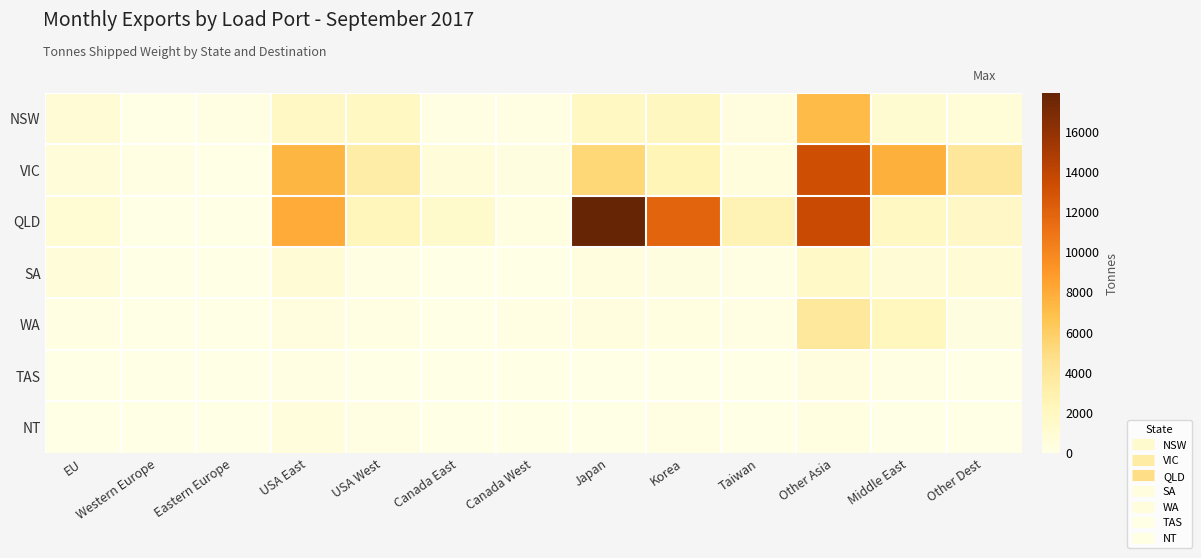

Reading left to right, list all the values displayed in this chart.

NSW: EU=863	Western Europe=15	Eastern Europe=84	USA East=1773	USA West=1886	Canada East=98	Canada West=125	Japan=1918	Korea=1960	Taiwan=399	Other Asia=7203	Middle East=1096	Other Dest=729
VIC: EU=640	Western Europe=81	Eastern Europe=21	USA East=7444	USA West=3316	Canada East=606	Canada West=296	Japan=5377	Korea=2466	Taiwan=509	Other Asia=13264	Middle East=7703	Other Dest=3965
QLD: EU=1024	Western Europe=62	Eastern Europe=1	USA East=8004	USA West=2368	Canada East=1339	Canada West=251	Japan=17909	Korea=11849	Taiwan=2604	Other Asia=13523	Middle East=1870	Other Dest=1709
SA: EU=680	Western Europe=9	Eastern Europe=0	USA East=857	USA West=177	Canada East=23	Canada West=47	Japan=399	Korea=294	Taiwan=120	Other Asia=1601	Middle East=862	Other Dest=901
WA: EU=154	Western Europe=33	Eastern Europe=12	USA East=361	USA West=190	Canada East=44	Canada West=86	Japan=438	Korea=223	Taiwan=70	Other Asia=3853	Middle East=2151	Other Dest=291
TAS: EU=0	Western Europe=0	Eastern Europe=0	USA East=76	USA West=0	Canada East=0	Canada West=0	Japan=0	Korea=69	Taiwan=0	Other Asia=373	Middle East=151	Other Dest=0
NT: EU=0	Western Europe=0	Eastern Europe=0	USA East=547	USA West=161	Canada East=0	Canada West=0	Japan=10	Korea=131	Taiwan=50	Other Asia=233	Middle East=4	Other Dest=0